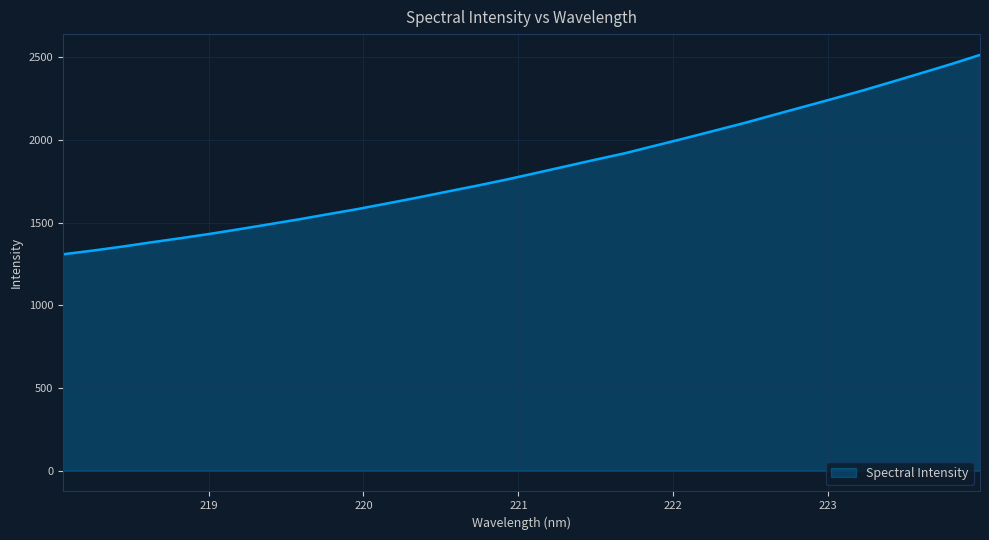

What is the maximum value shown in the chart?

2515.2